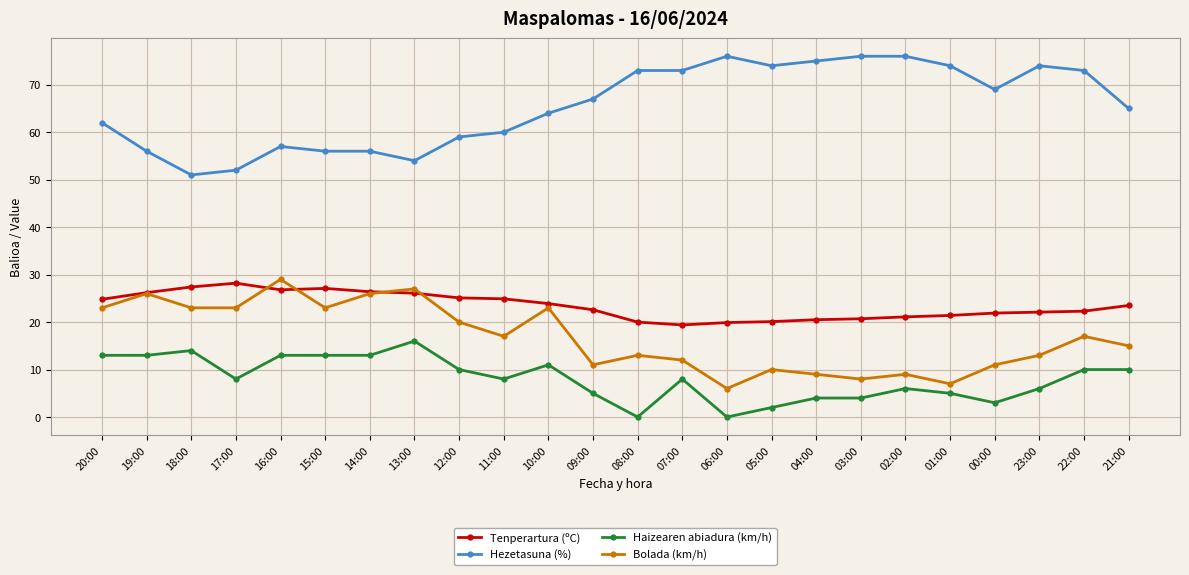

Which series has the largest total across all categories?

Hezetasuna (%)